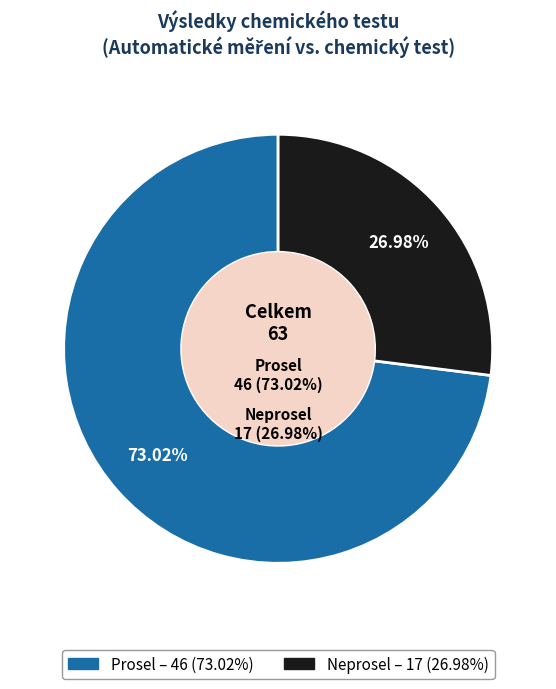

True or false: prosel accounts for 73% of the total.

True